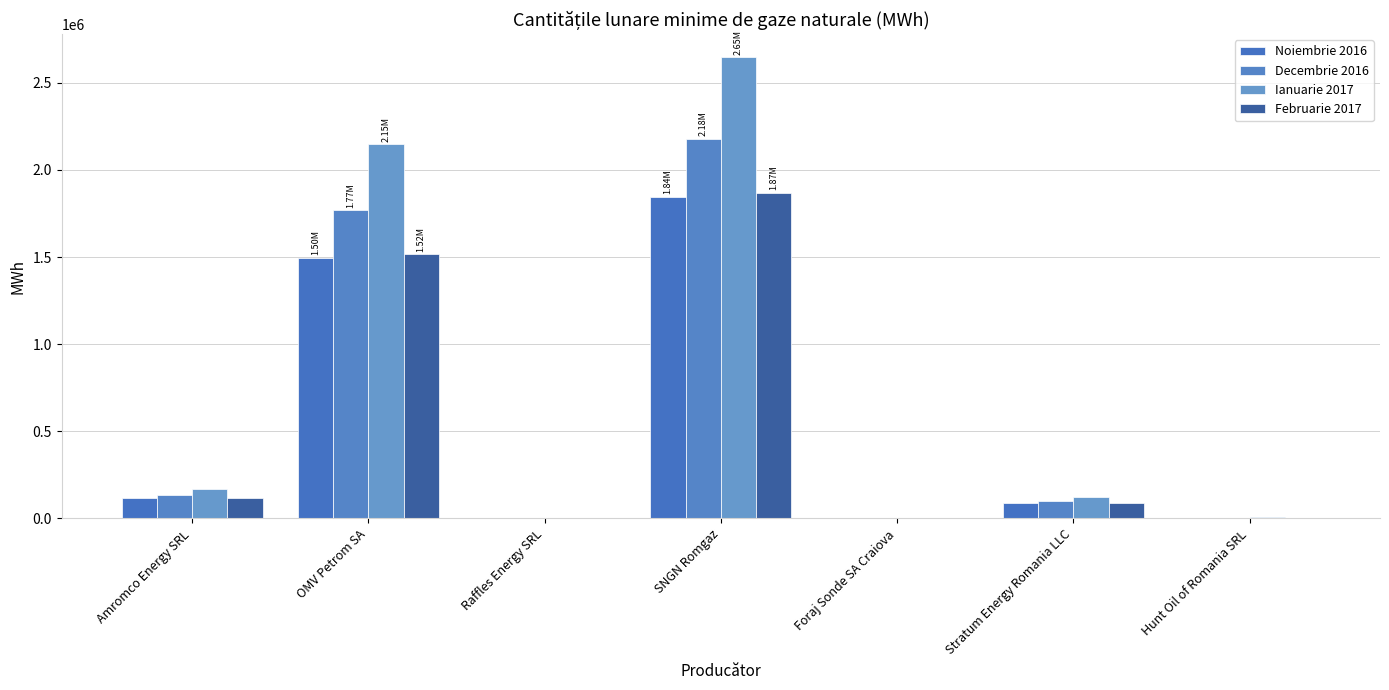

Are the bars horizontal?

No